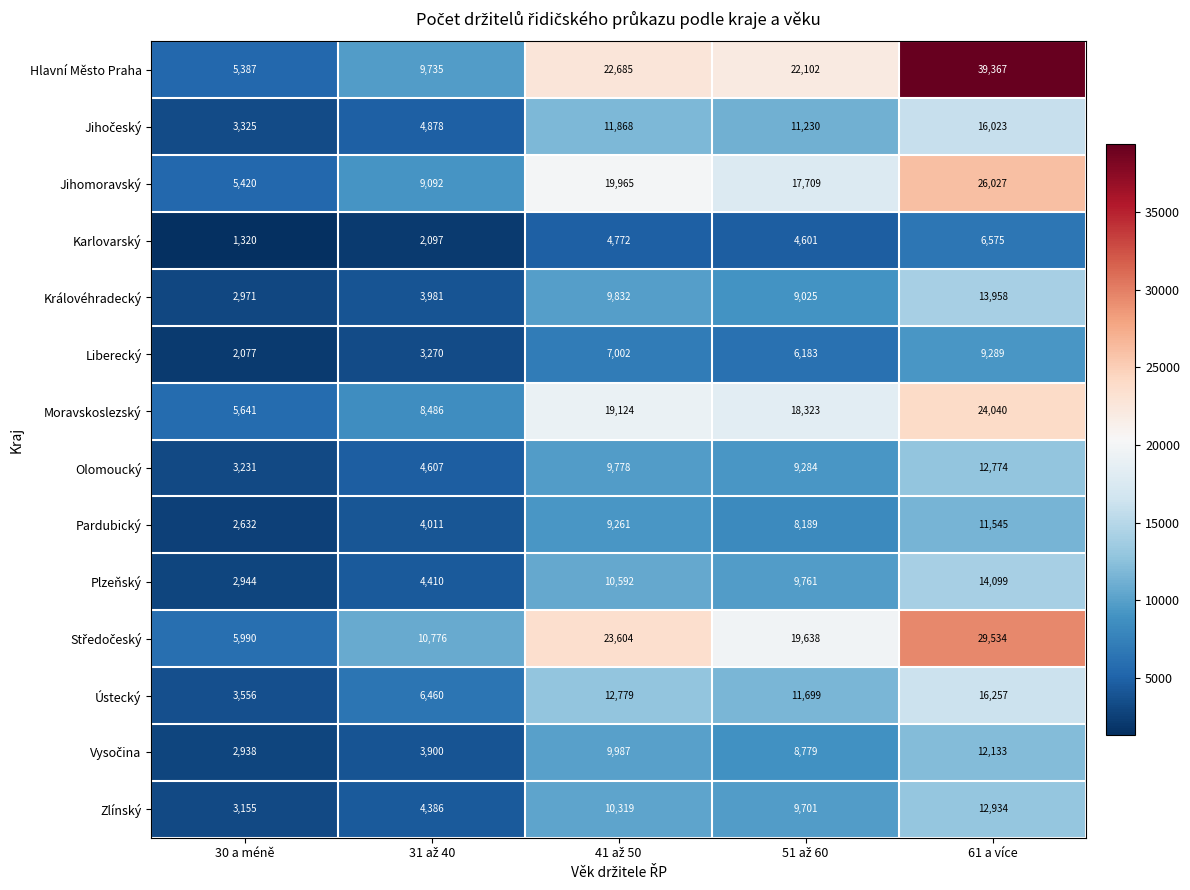

True or false: Ústecký has a value of 9522 at 61 a více.

False